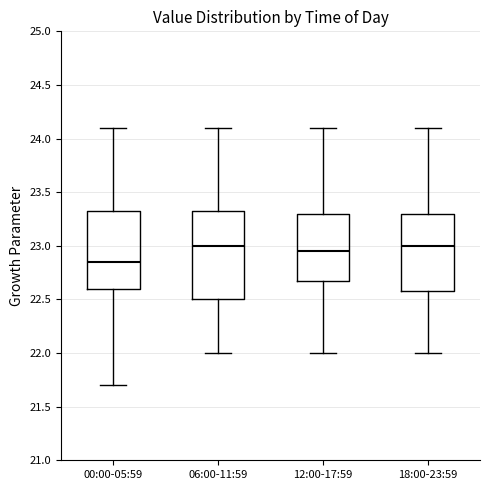

Comparing the boxes themselves (not the whiskers), which one is the tallest?

06:00-11:59